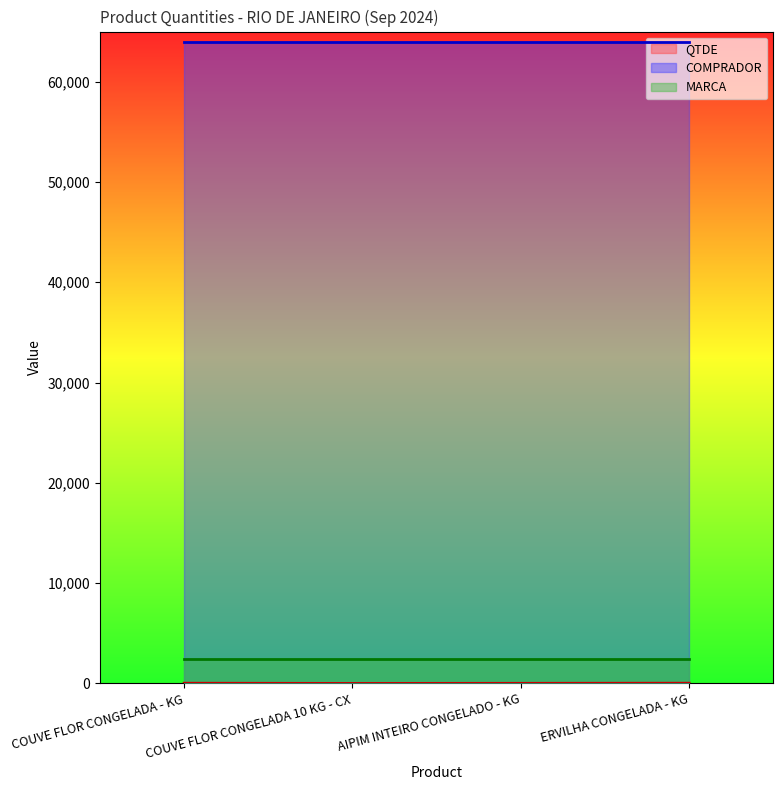

At which category is the sum across all series the highest?

ERVILHA CONGELADA - KG